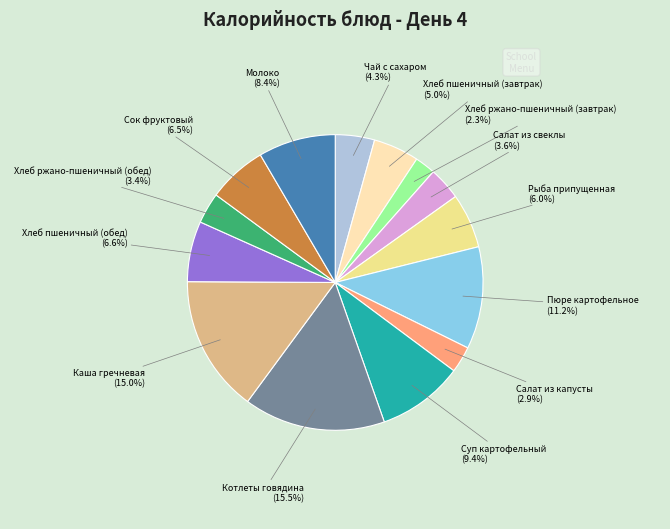

Is there a majority slice in this chart?

No